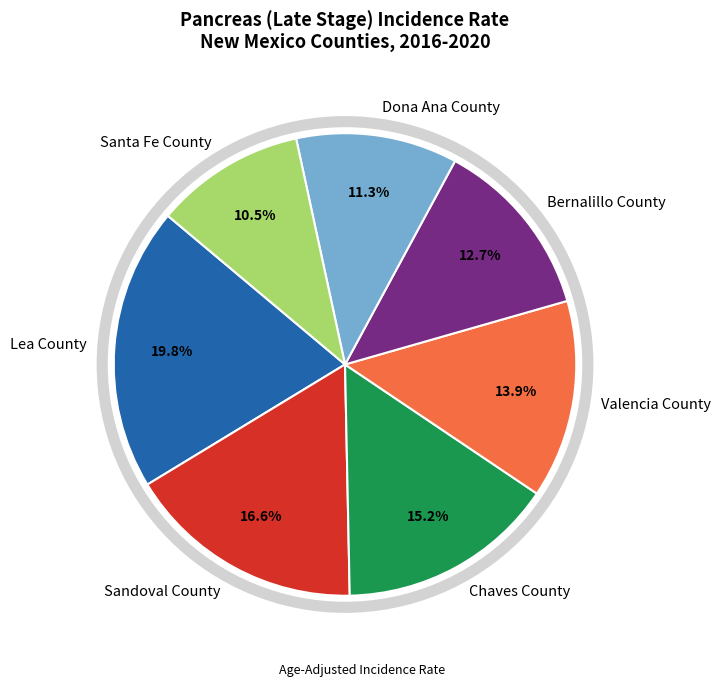

How many slices are in this pie chart?

7